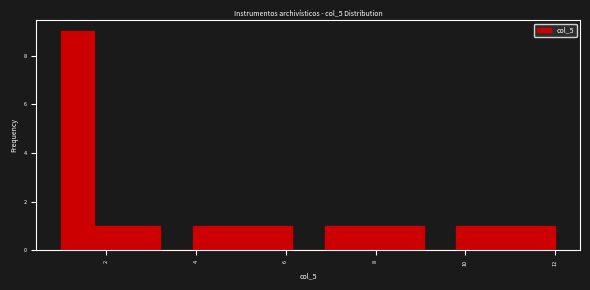

Around what value on the x-axis is the tallest bar? Give the approximate position of its centre, as read against the axis.

1.4